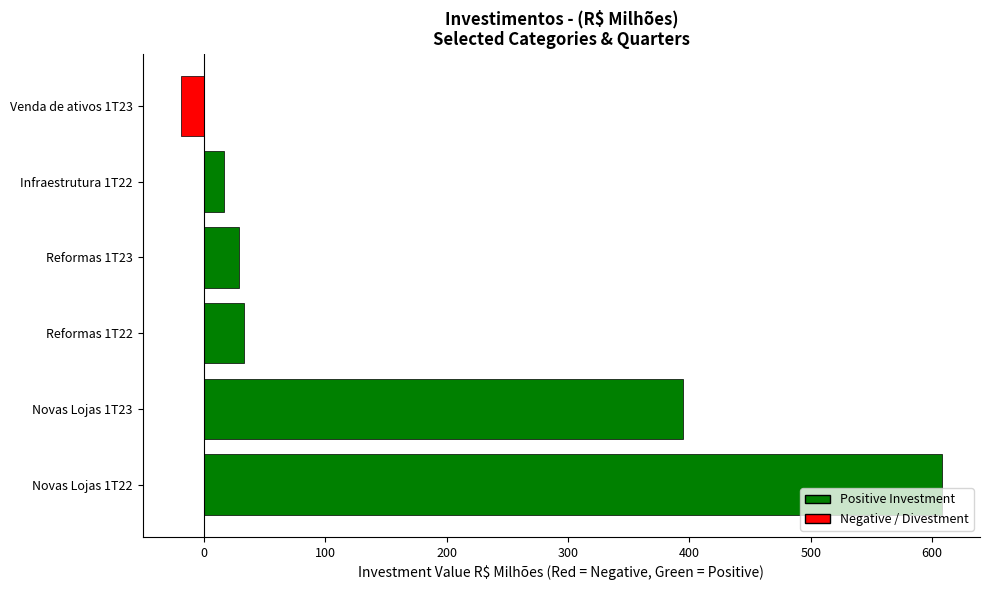

Reading bottom to top, transcribe all the data shown in this chart.

608	395	33	29	17	-19